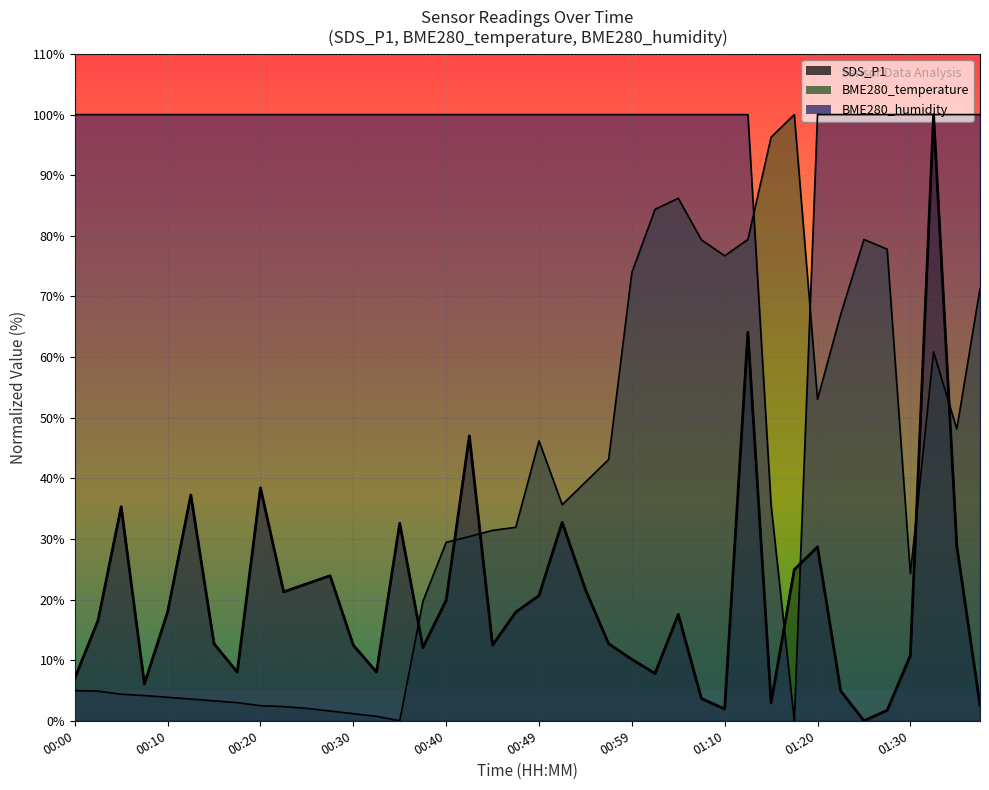

At which category does SDS_P1 reach its first local valley?

00:08